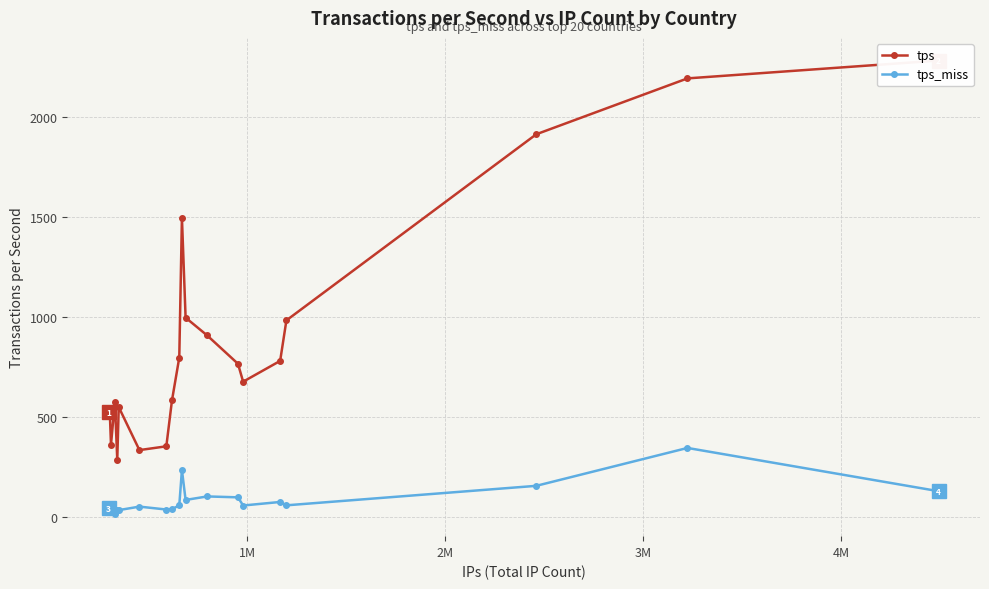

True or false: tps_miss has more than 2 points higher than both neighbors.

True